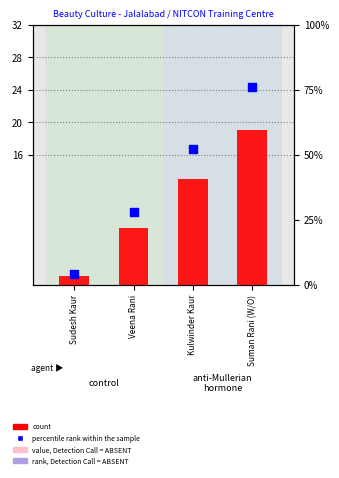

At how many categories does at least one series exceed 73?

1